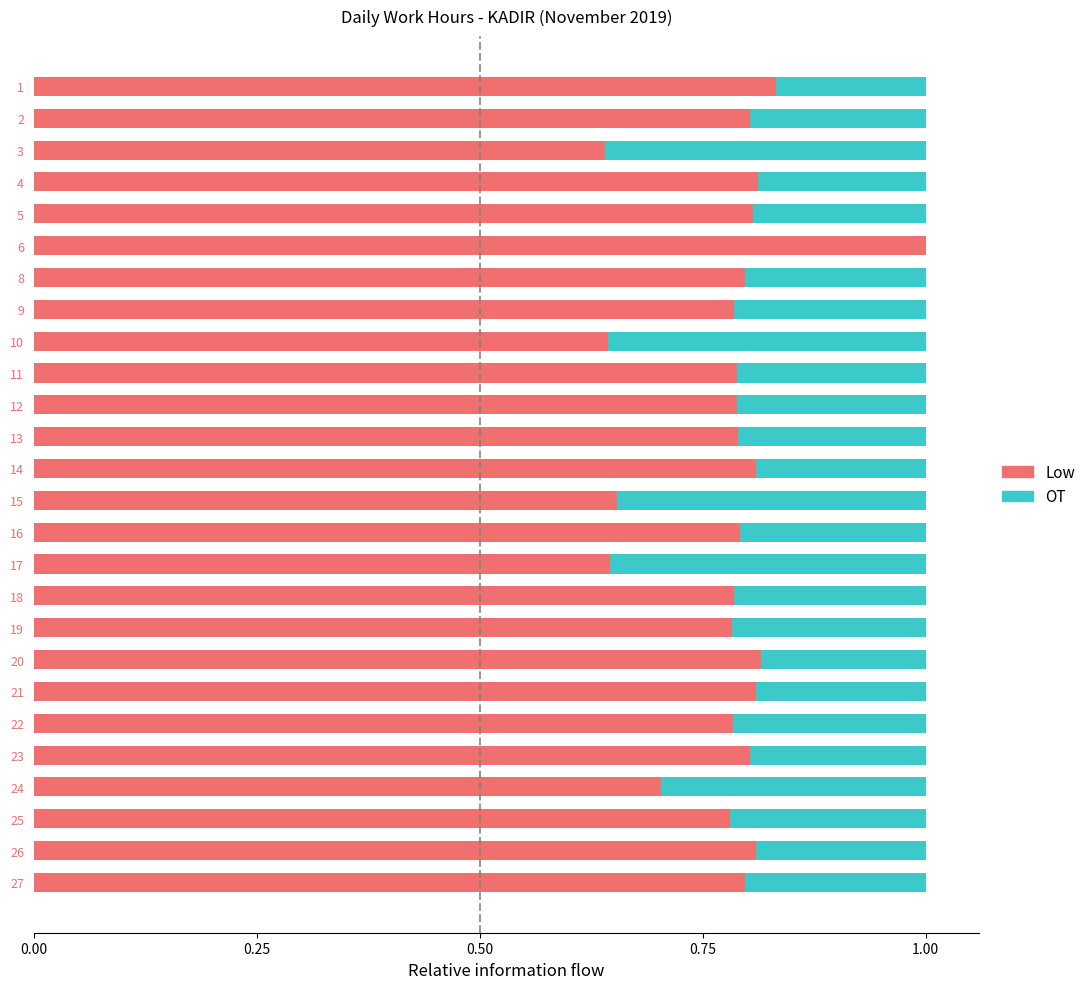

What is the total value across all series at 27?

1.0